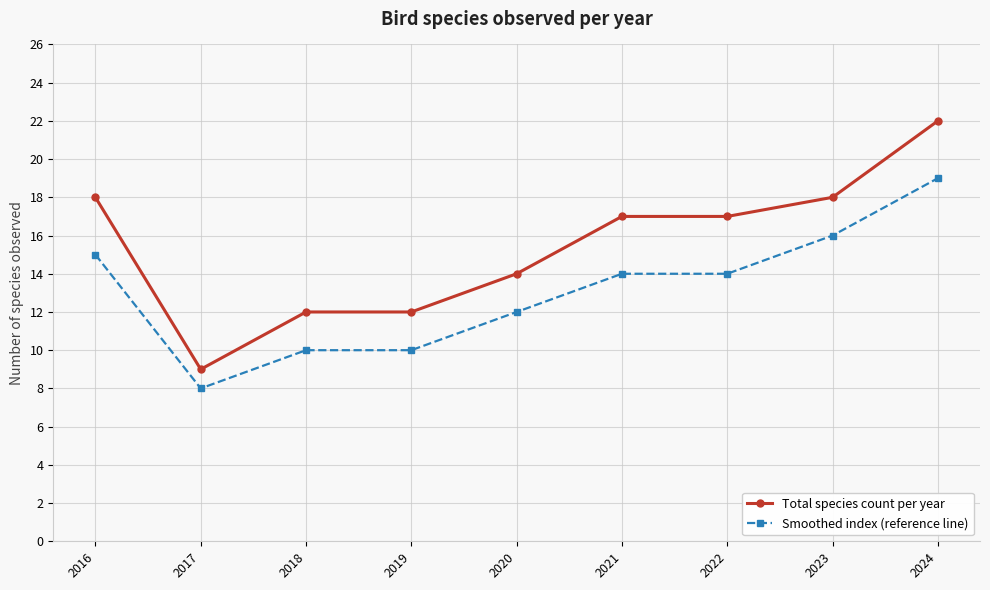

Where is the first local minimum for Total species count per year?

2017